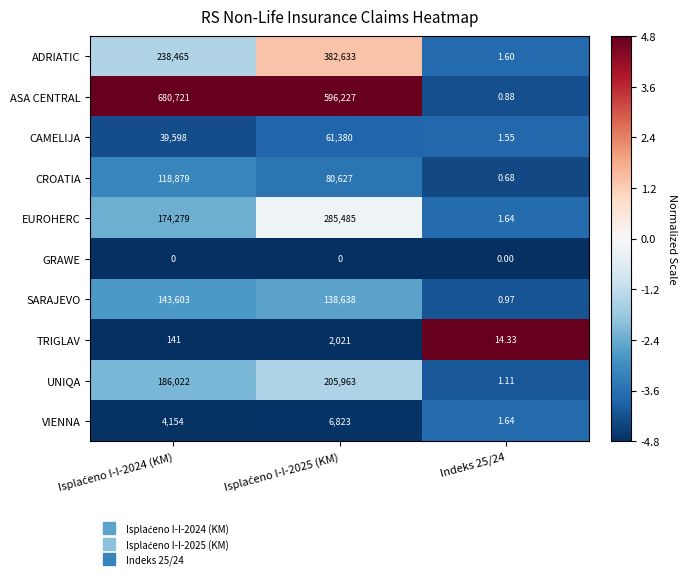

What is the maximum value shown in the chart?

680721.0